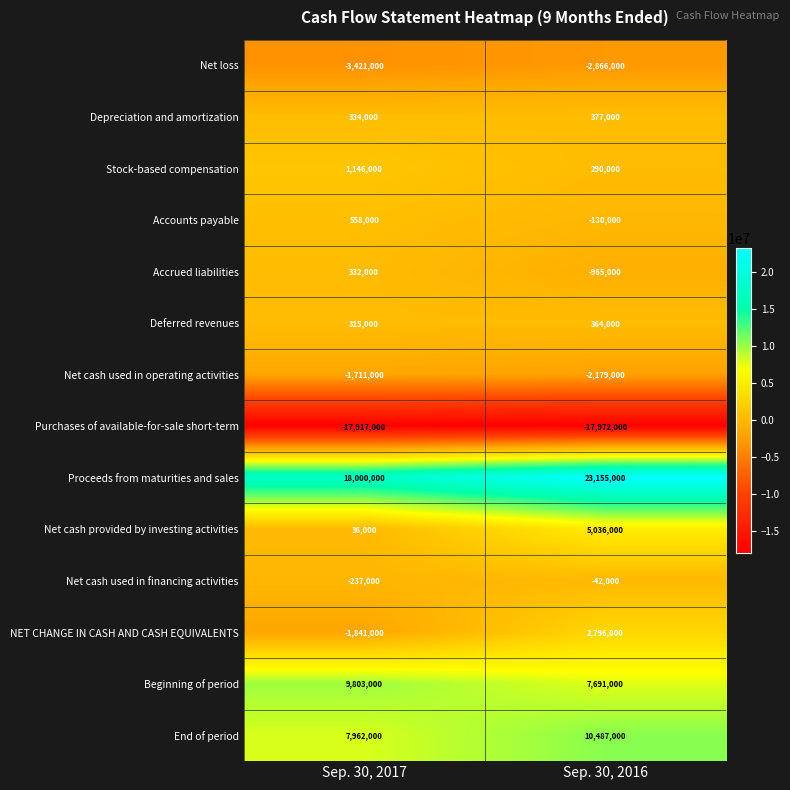

What value does the Net cash used in financing activities series have at Sep. 30, 2017, to the nearest 100?

-237000